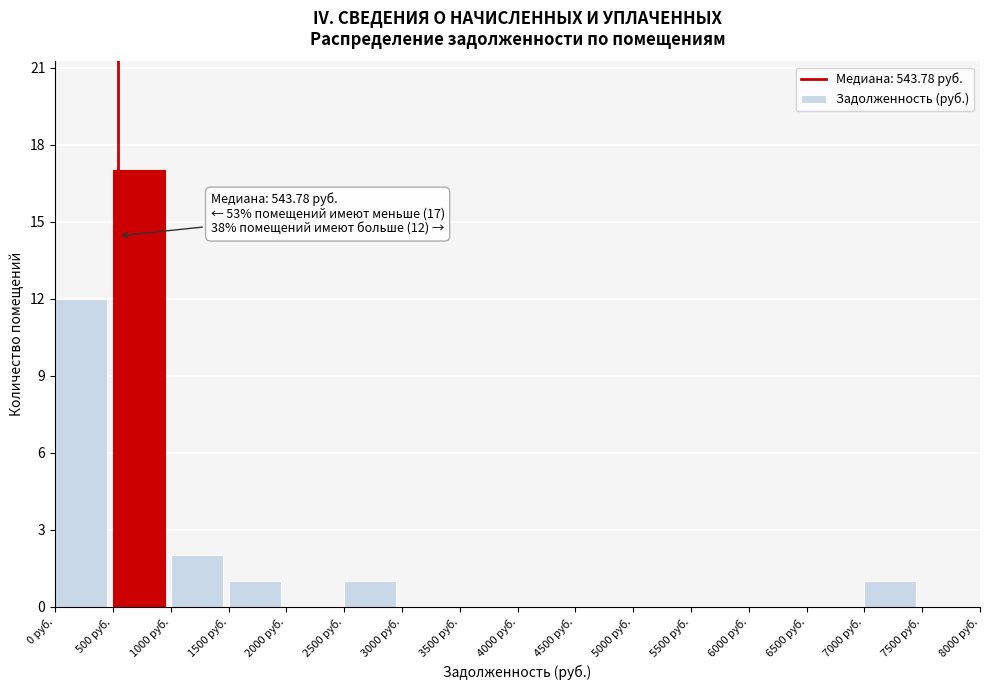

Over which range of the x-axis is the bar tallest?

500 to 1000